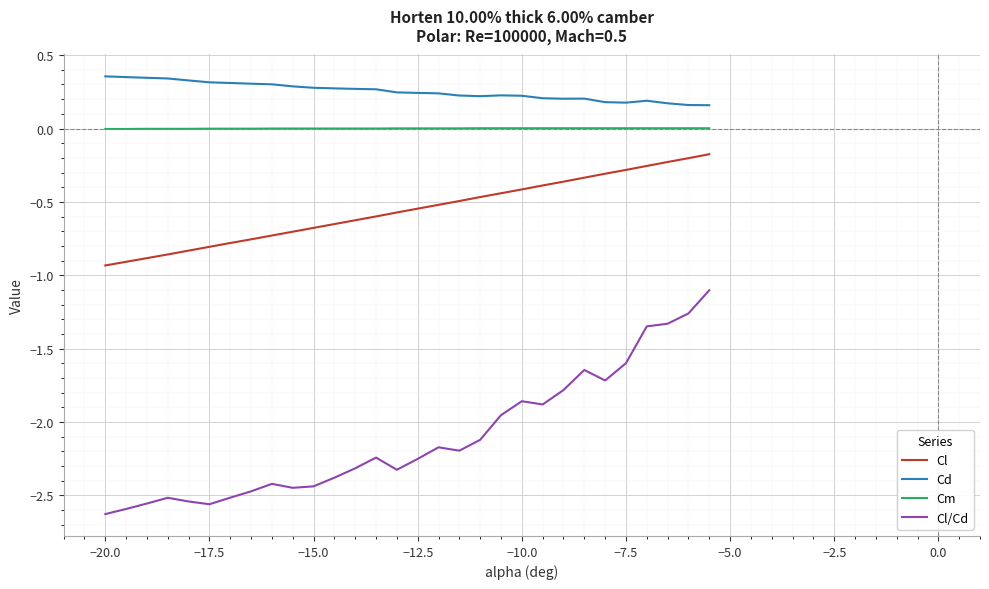

What is the sum of all Cl/Cd values?

-63.2